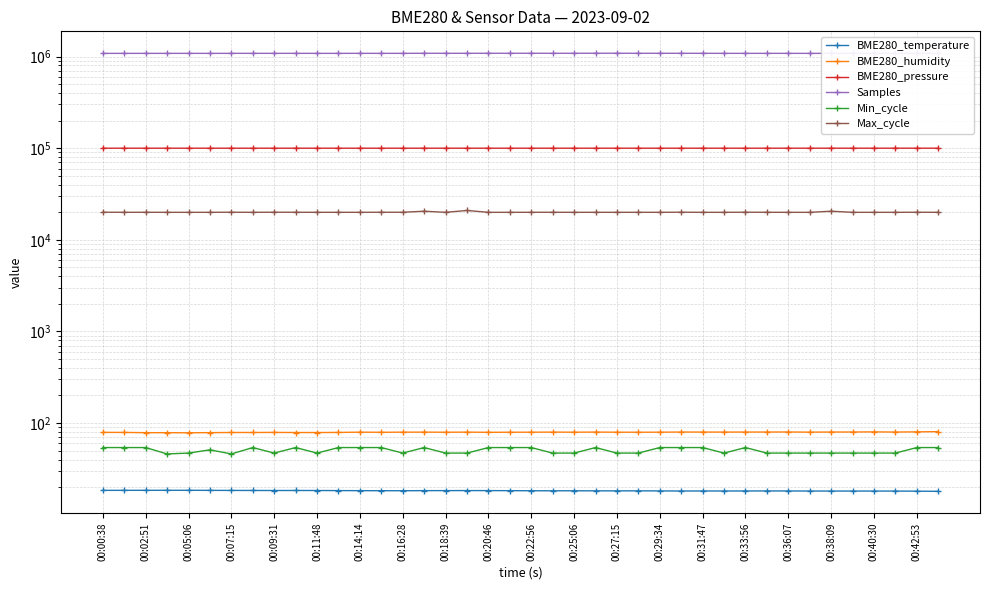

What is the average value of the BME280_humidity series?

79.4